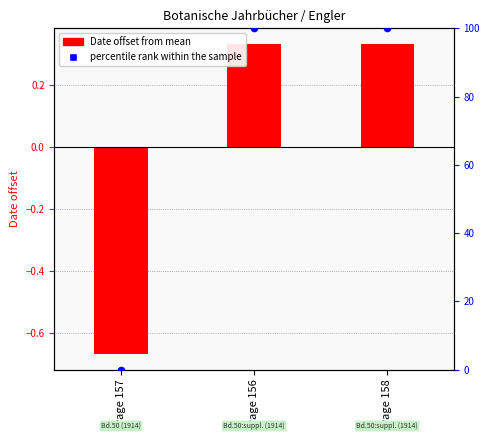

What is the total value across all series at Page 157?

-0.7